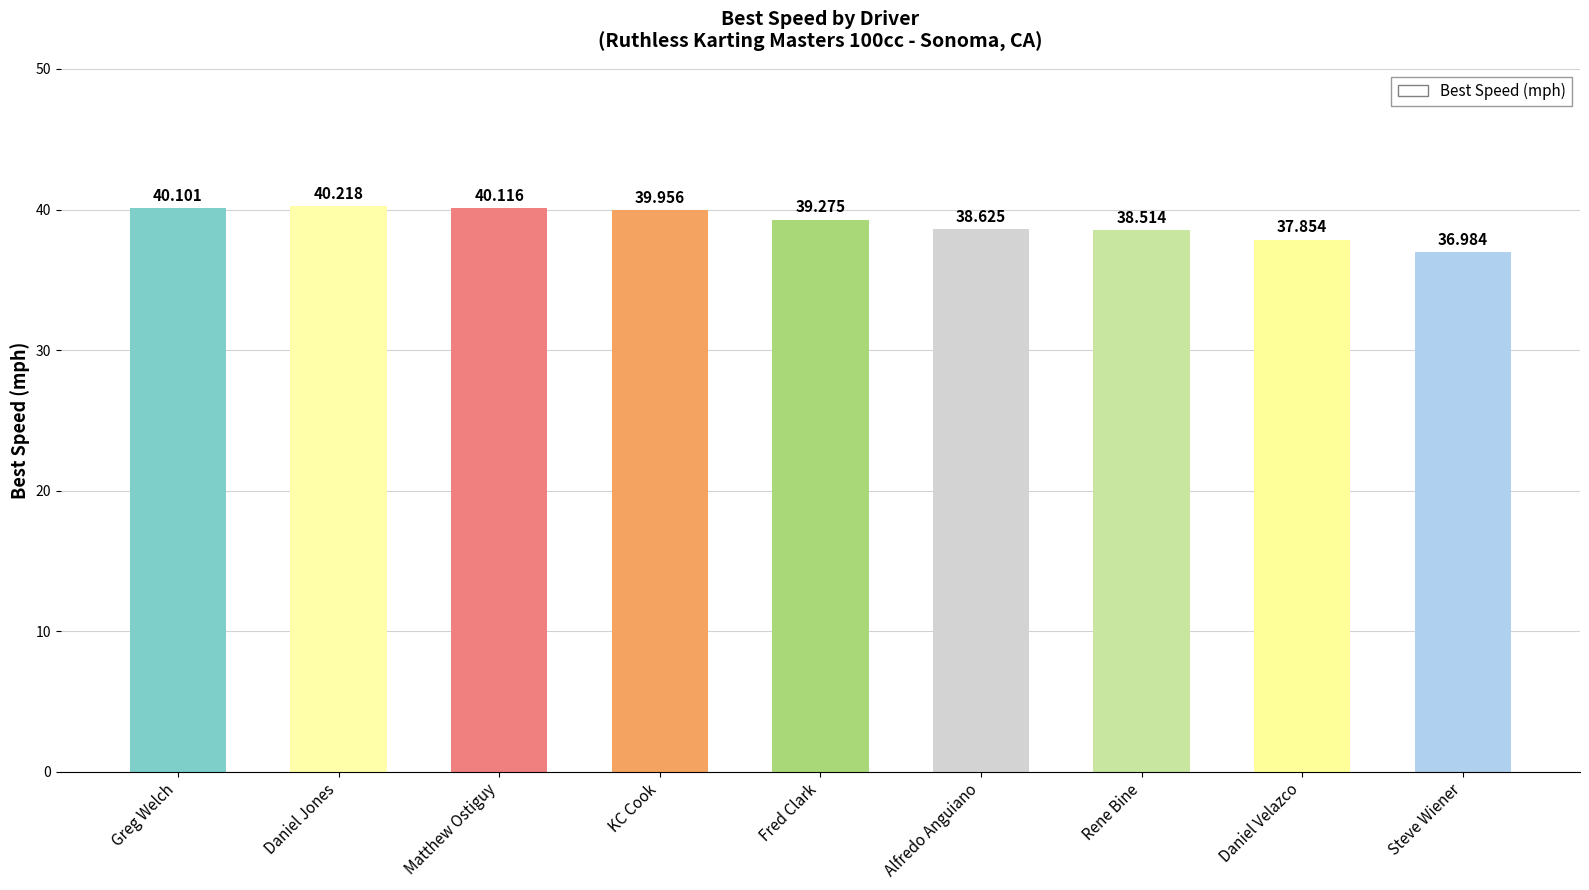

Which label corresponds to the smallest value in the chart?

Steve Wiener